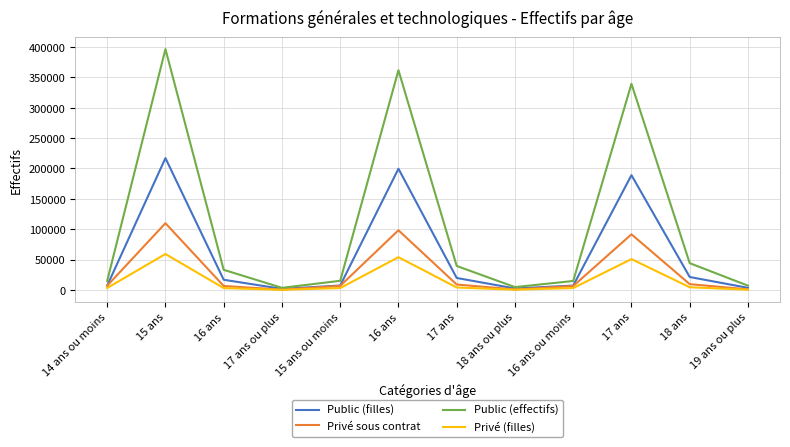

How many lines are shown in the chart?

4